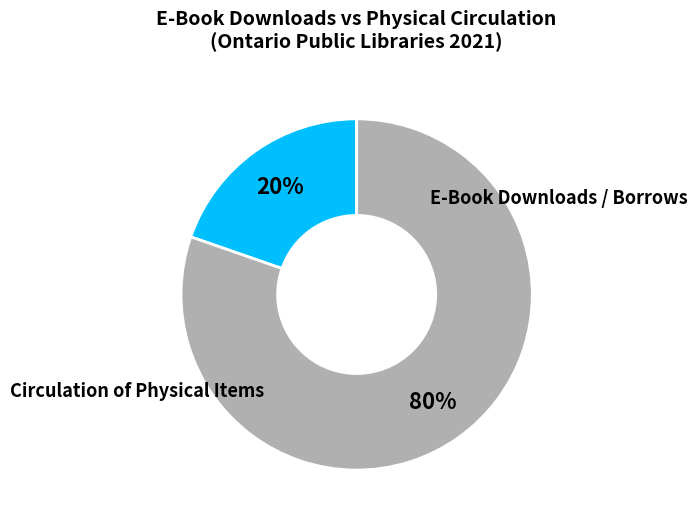

Does any single category account for the majority?

Yes